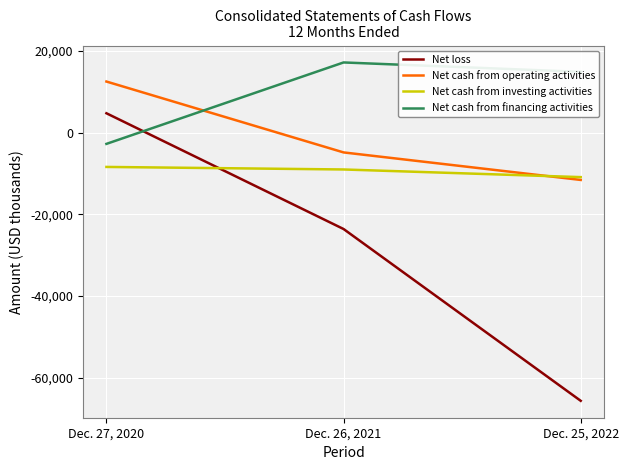

Rank the series by their maximum value, from lowest to highest.

Net cash from investing activities, Net loss, Net cash from operating activities, Net cash from financing activities